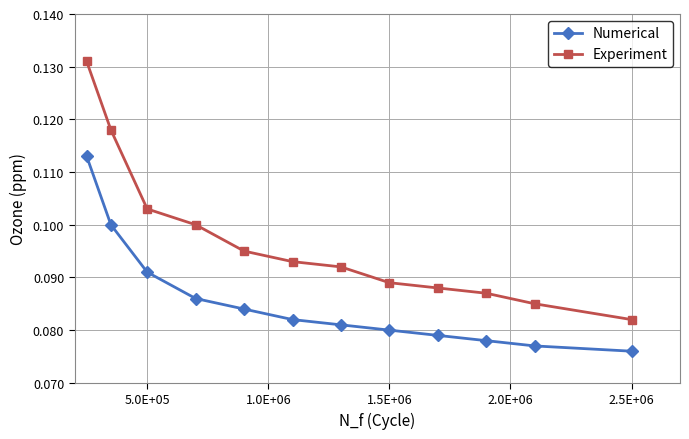

Does the chart have visible grid lines?

Yes